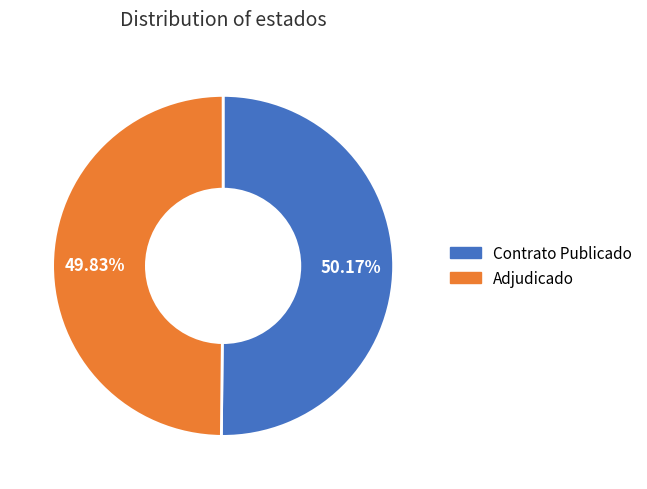

Is there any slice that represents more than half of the pie?

Yes